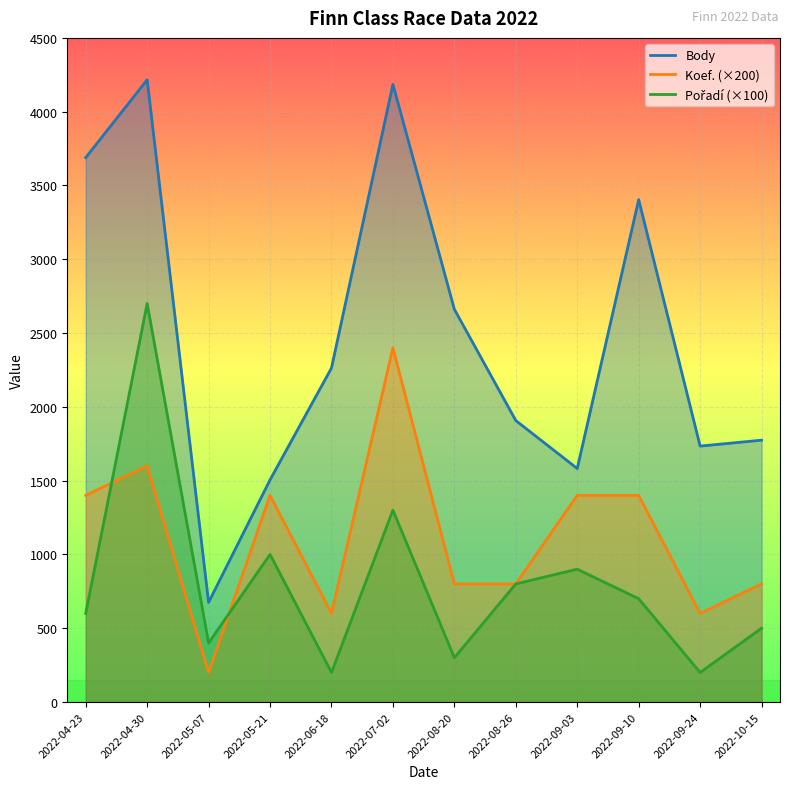

At which label does Poradí reach its peak?

2022-04-30